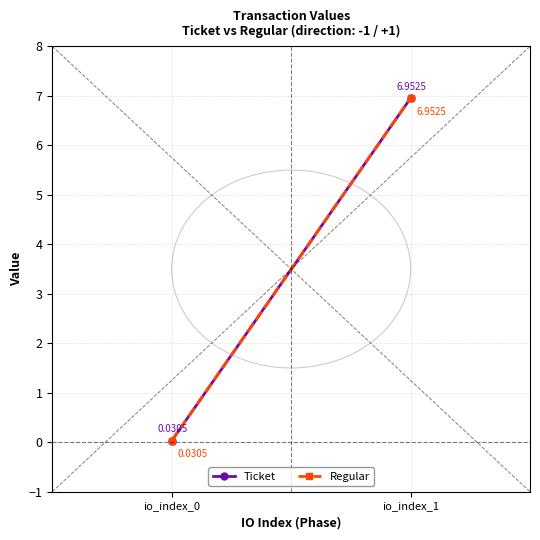

The value of Ticket at io_index_1 is 7.0. True or false?

True